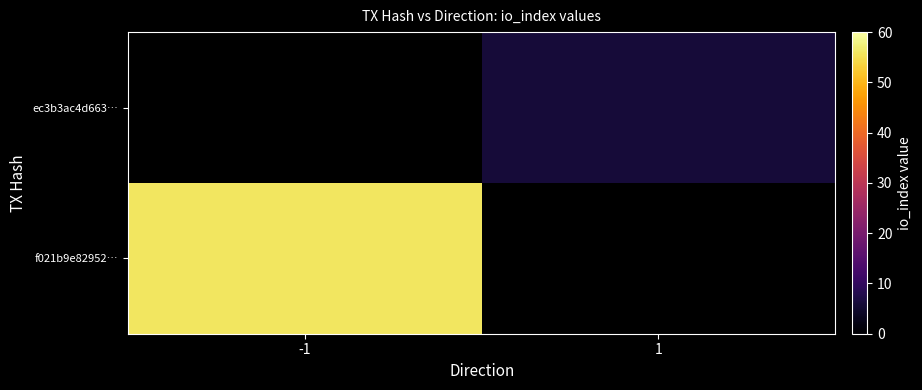

Which has a higher value, 1 or -1?

-1